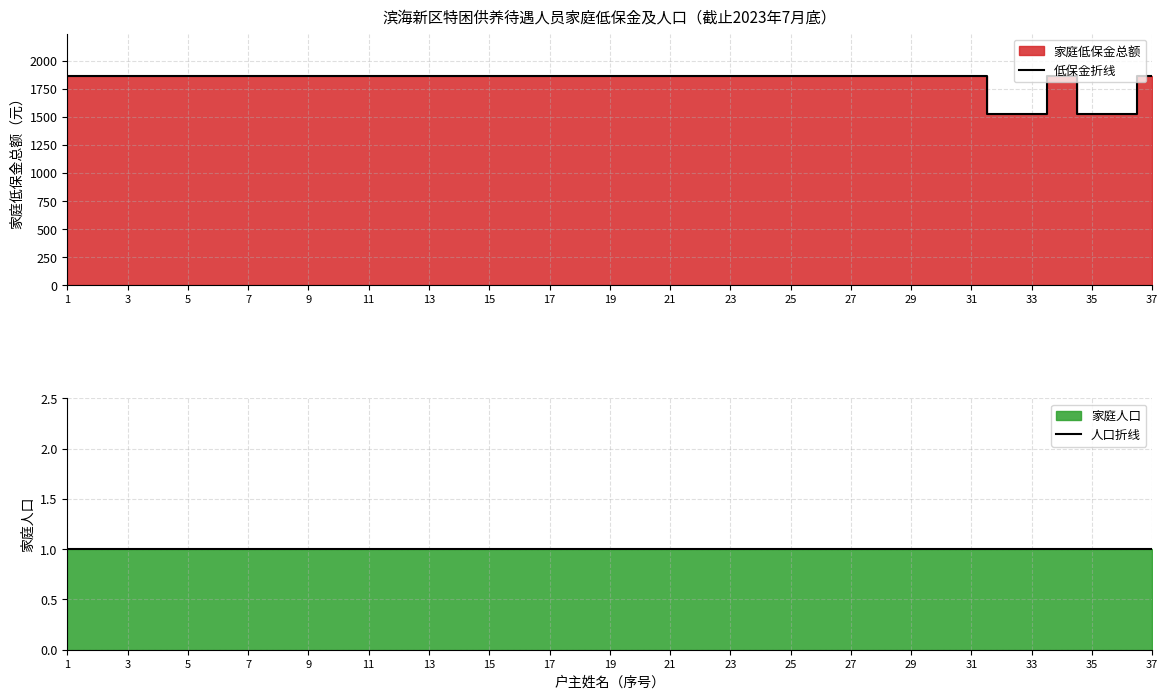

What is the minimum value for 人口折线?

1